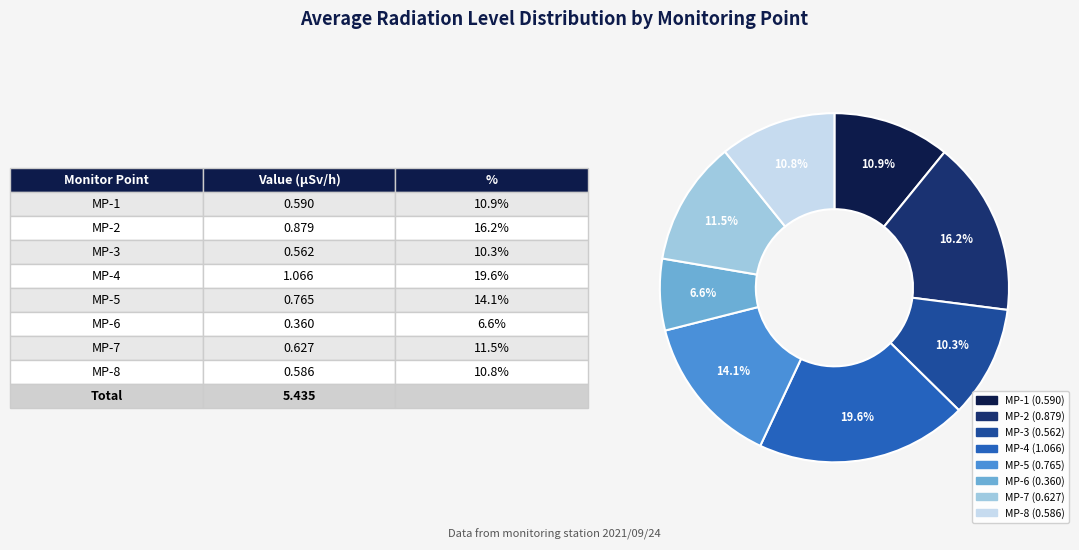

To the nearest percent, what percentage of the pie is MP-8?

11%